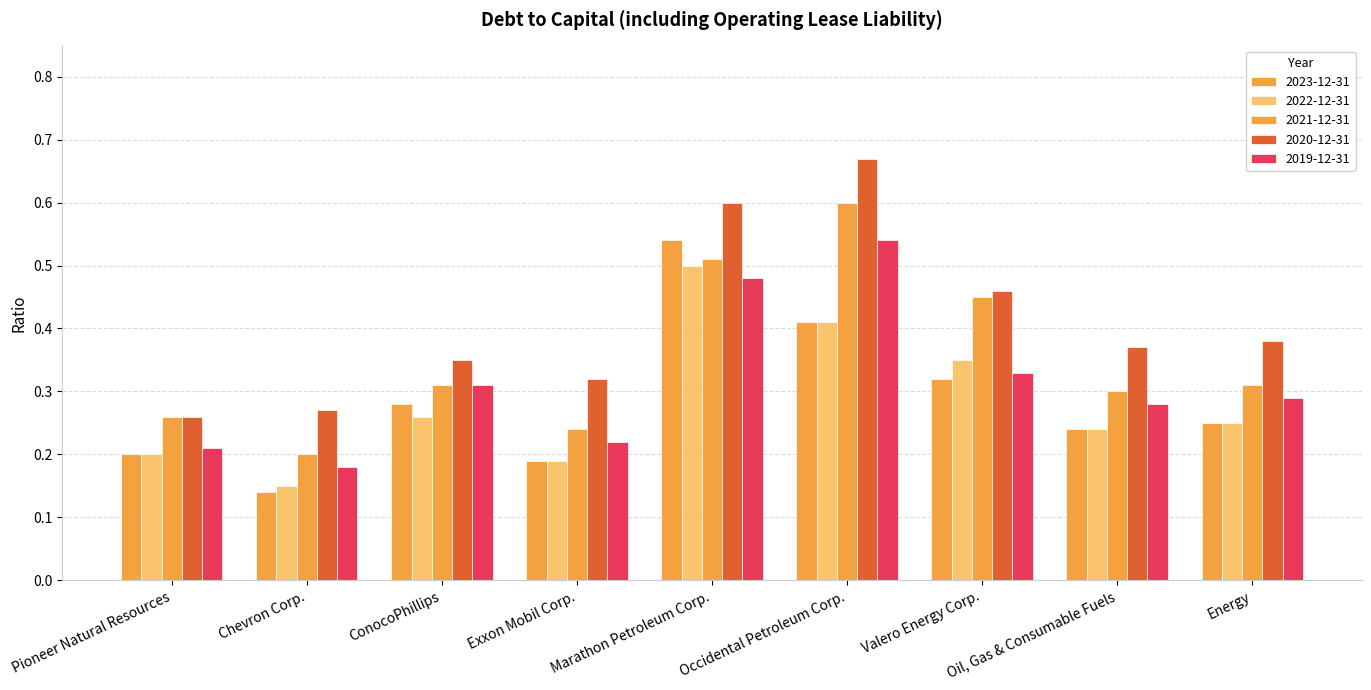

What is the sum of all 2020-12-31 values?

3.7